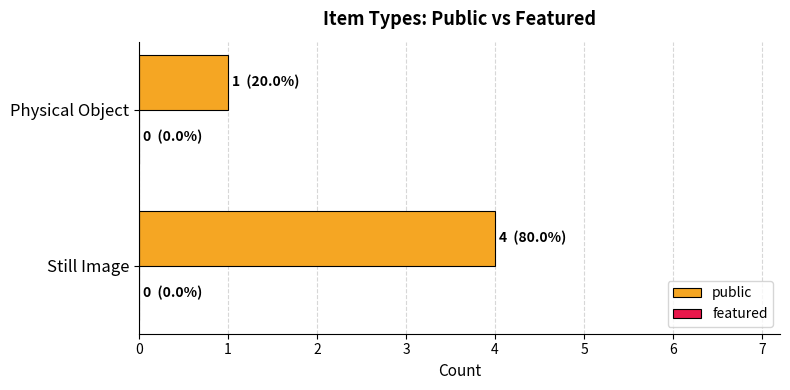

What is the sum of all values?

5